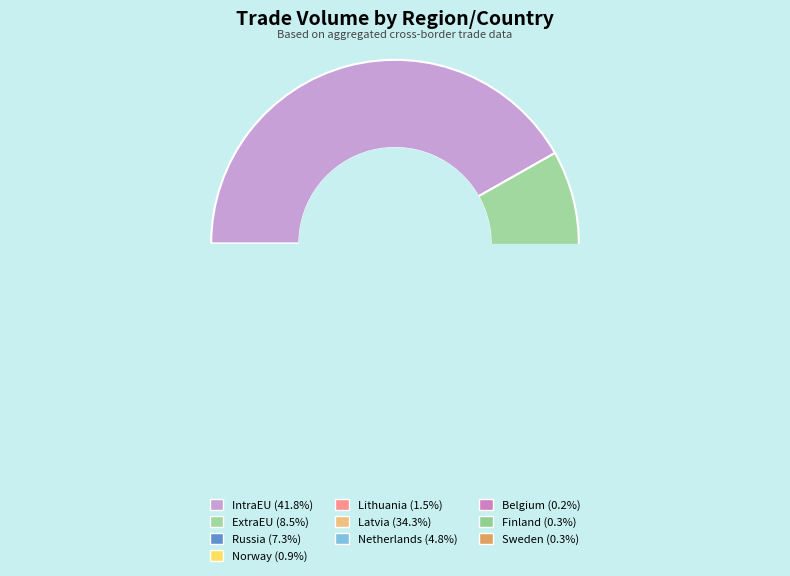

Is there a majority slice in this chart?

No